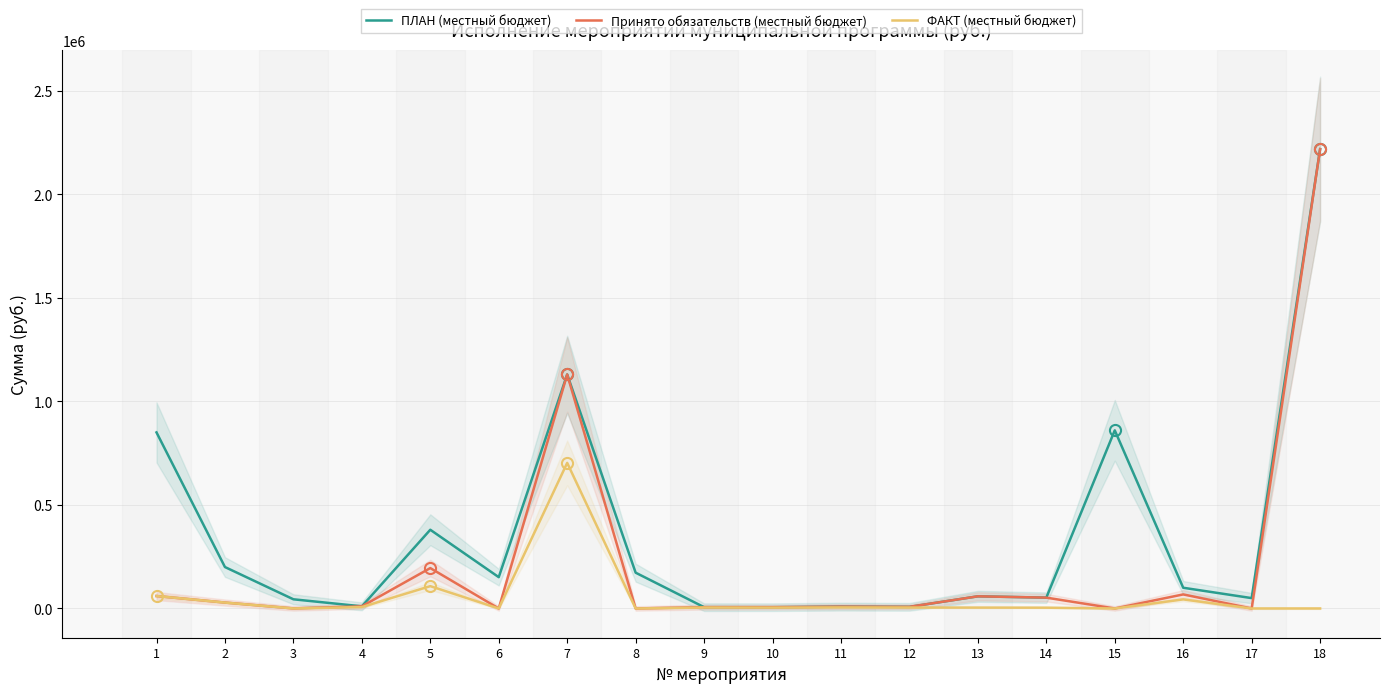

What is the difference between the highest and lowest values at 6?

151160.0